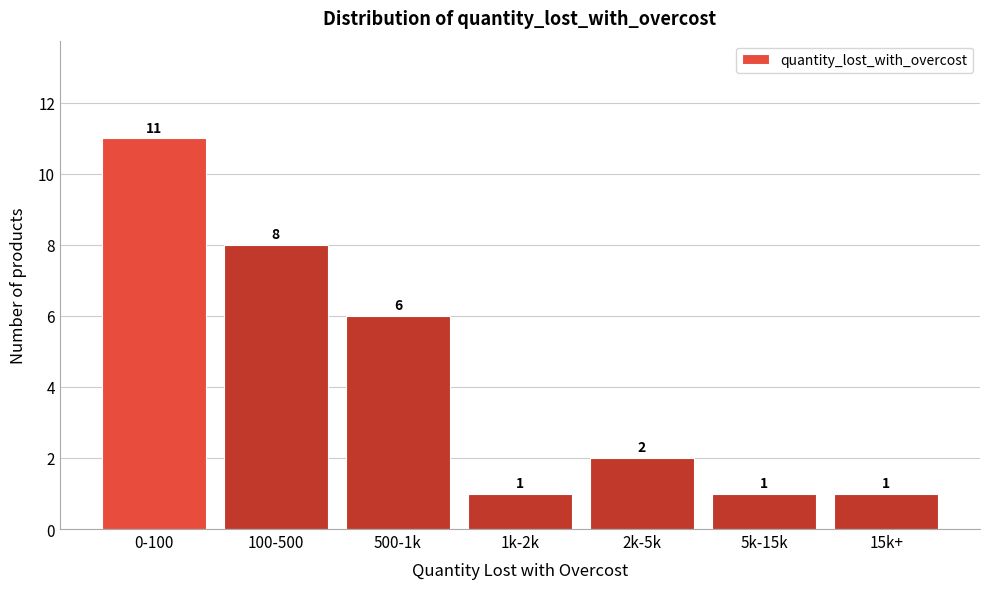

Reading left to right, list all the values displayed in this chart.

0-100=11	100-500=8	500-1k=6	1k-2k=1	2k-5k=2	5k-15k=1	15k+=1